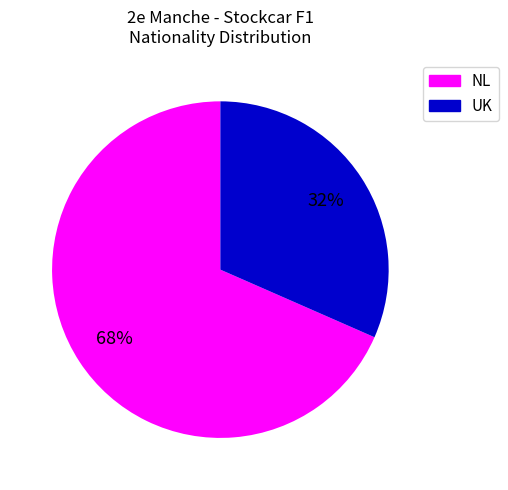

Count the number of slices in the pie.

2